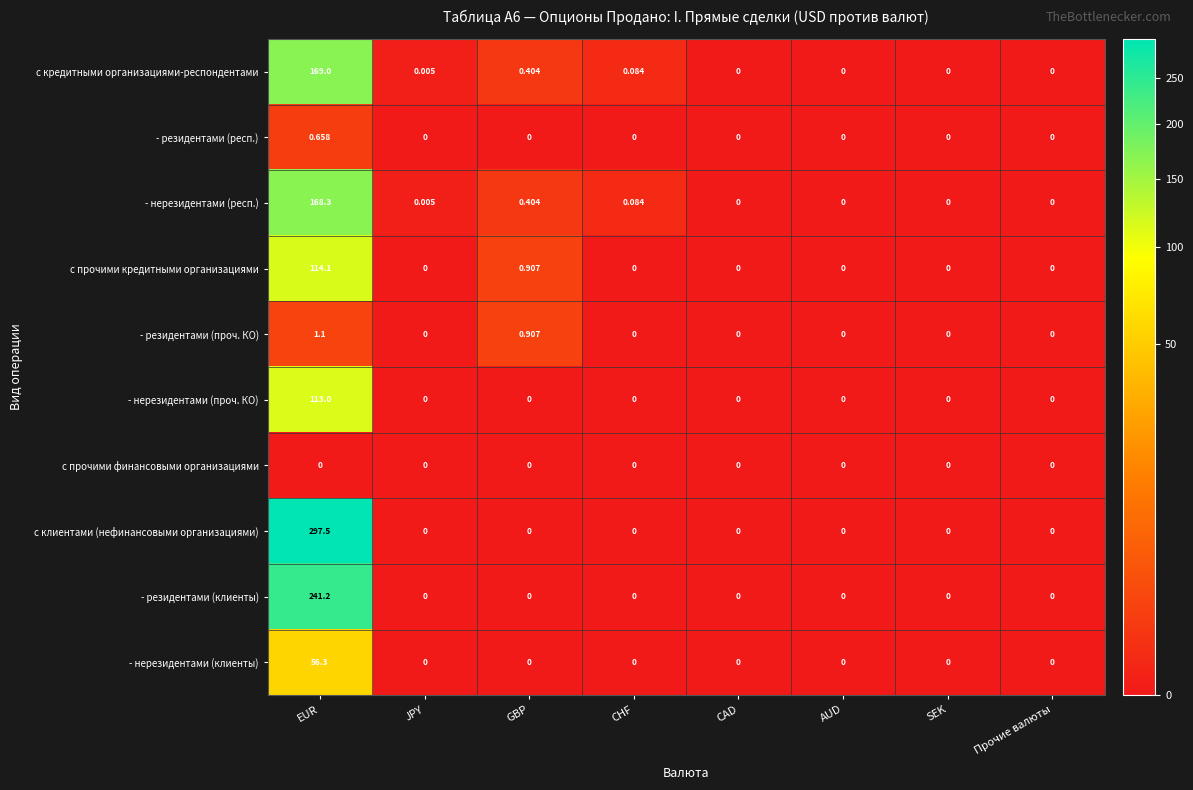

Which series has the largest total across all categories?

с клиентами (нефинансовыми организациями)